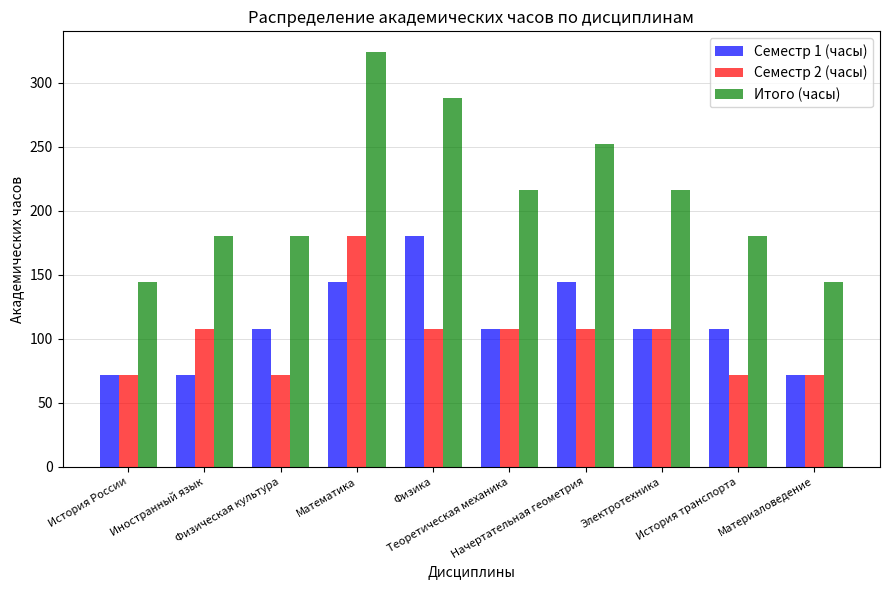

What is the maximum value for Семестр 2 (часы)?

180